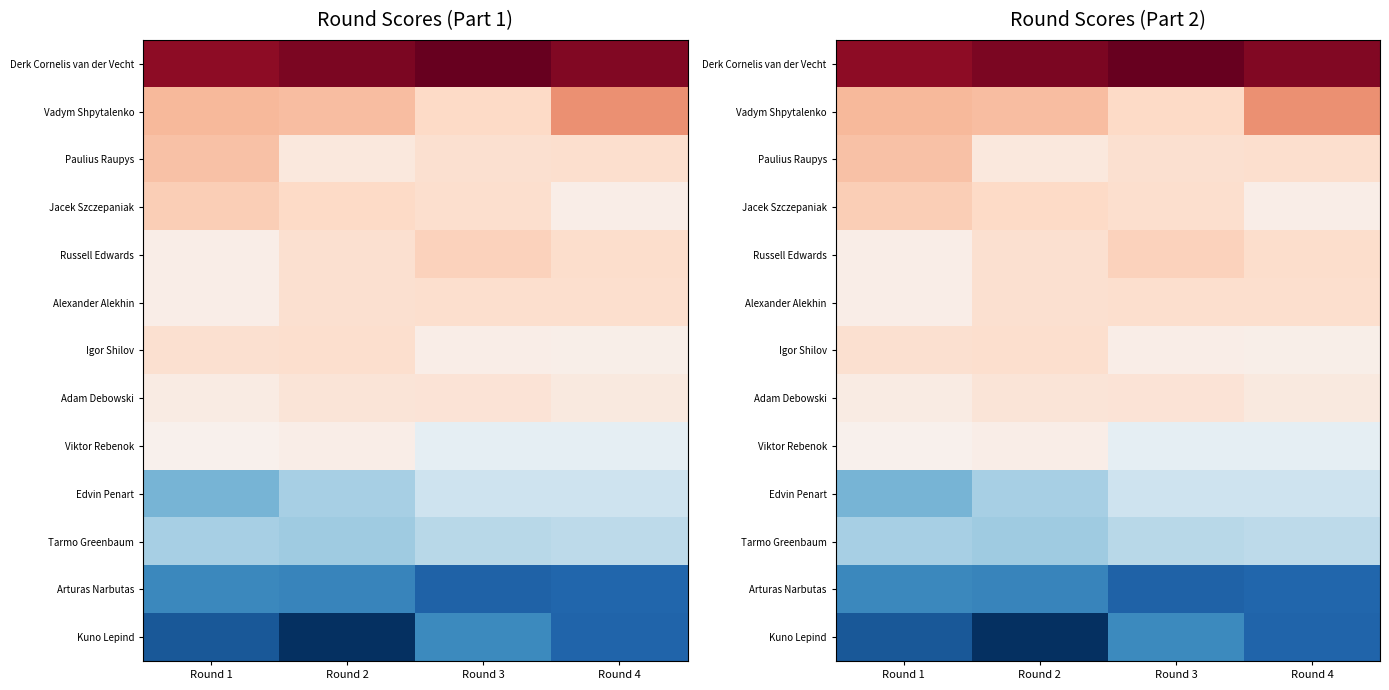

What is the greatest value displayed?

1130.9